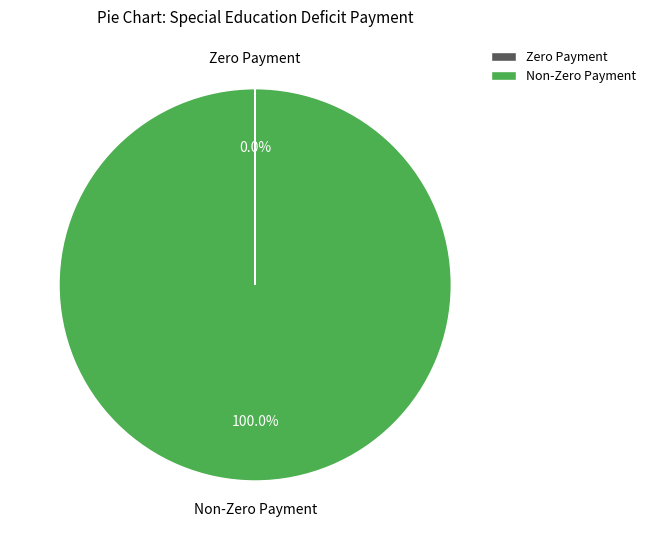

Is there any slice that represents more than half of the pie?

Yes